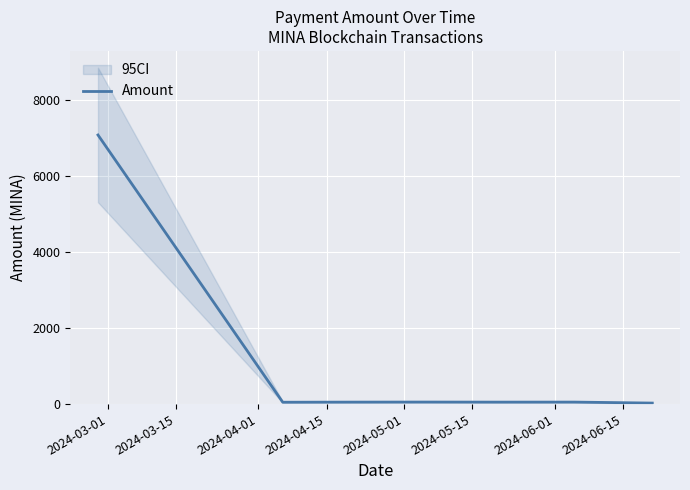

What is the highest value of the Amount series?

7072.2